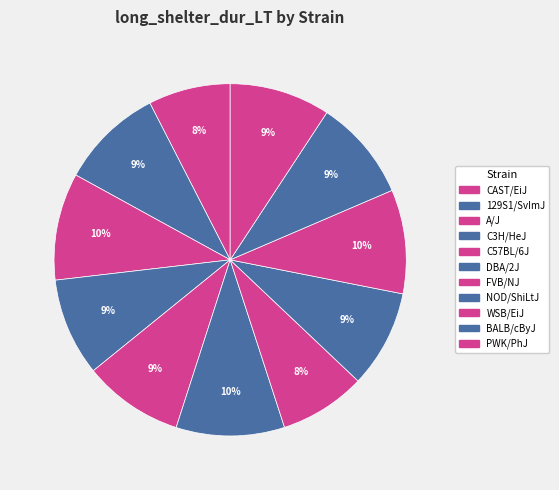

How many segments does this pie chart have?

11